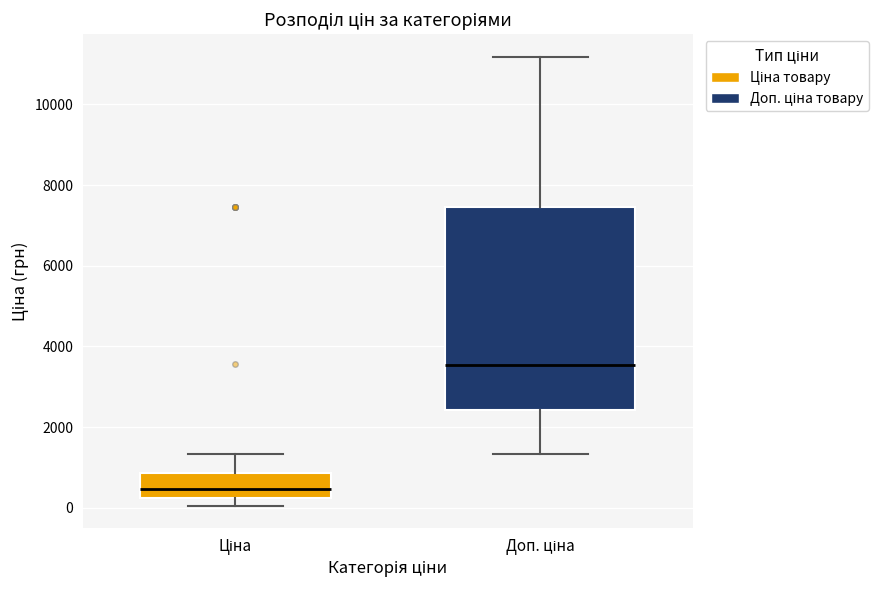

Which box's median line is the lowest?

Ціна